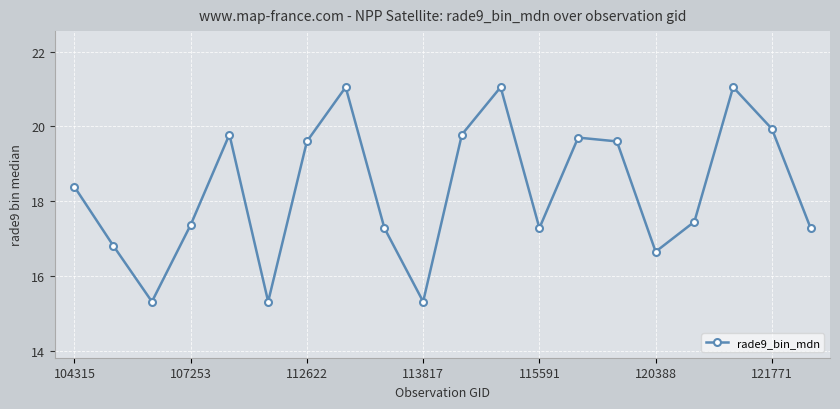

What is the smallest value displayed?

15.3